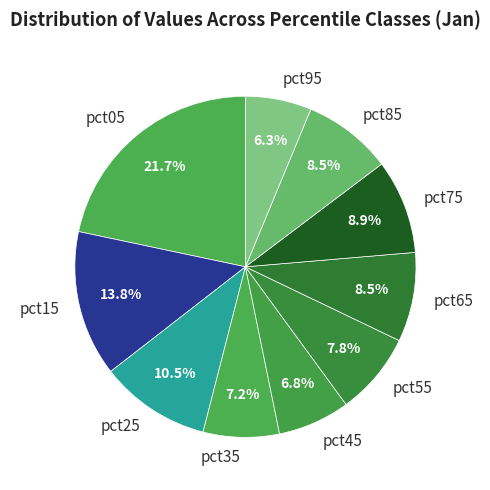

Which slice is the largest?

pct05